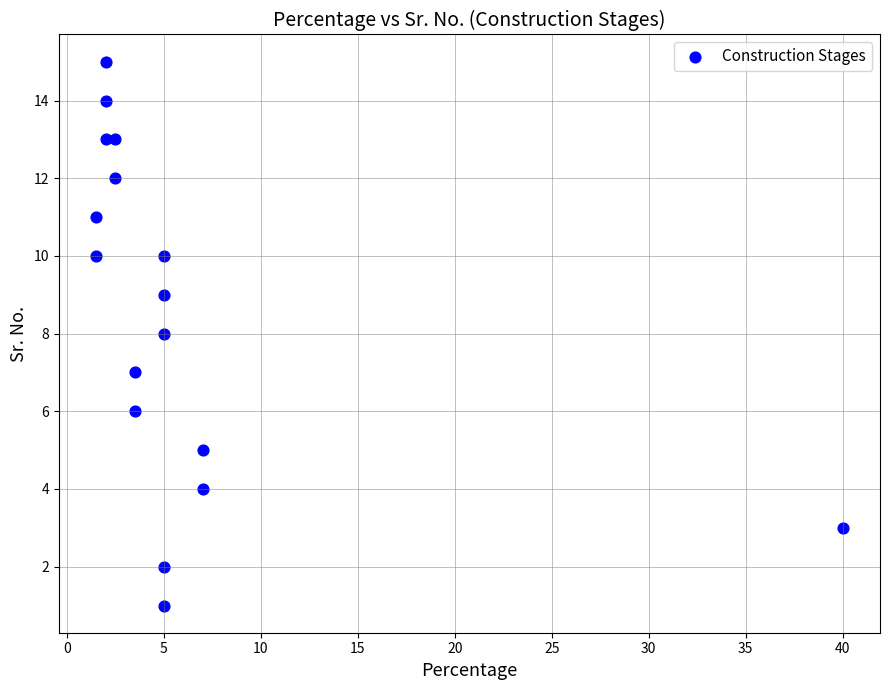

What is the range of Y values (max minus min)?

14